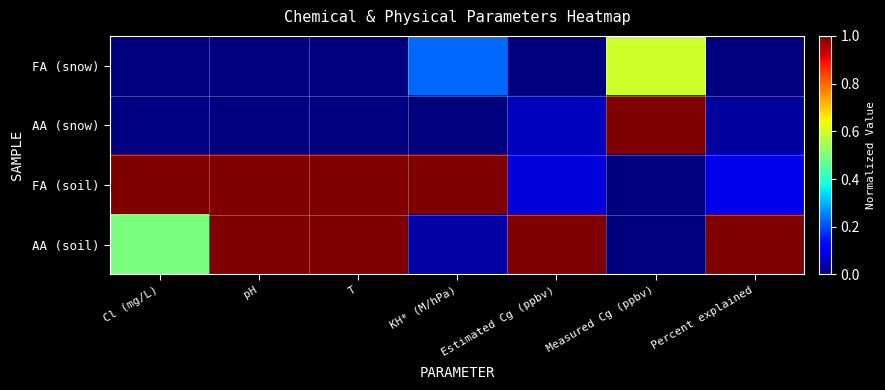

Reading left to right, extract all data points from this chart.

FA (snow): Cl (mg/L)=0.0	pH=0.0	T=0.0	KH* (M/hPa)=0.2	Estimated Cg (ppbv)=0.0	Measured Cg (ppbv)=0.6	Percent explained=0.0
AA (snow): Cl (mg/L)=0.0	pH=0.0	T=0.0	KH* (M/hPa)=0.0	Estimated Cg (ppbv)=0.1	Measured Cg (ppbv)=1.0	Percent explained=0.0
FA (soil): Cl (mg/L)=1.0	pH=1.0	T=1.0	KH* (M/hPa)=1.0	Estimated Cg (ppbv)=0.1	Measured Cg (ppbv)=0.0	Percent explained=0.1
AA (soil): Cl (mg/L)=0.5	pH=1.0	T=1.0	KH* (M/hPa)=0.0	Estimated Cg (ppbv)=1.0	Measured Cg (ppbv)=0.0	Percent explained=1.0